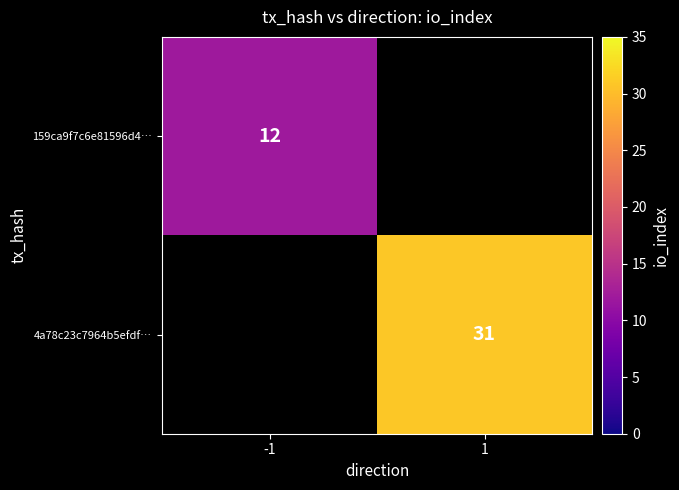

The 4a78c23c7964b5efdf… series shows 31 at 1. True or false?

True